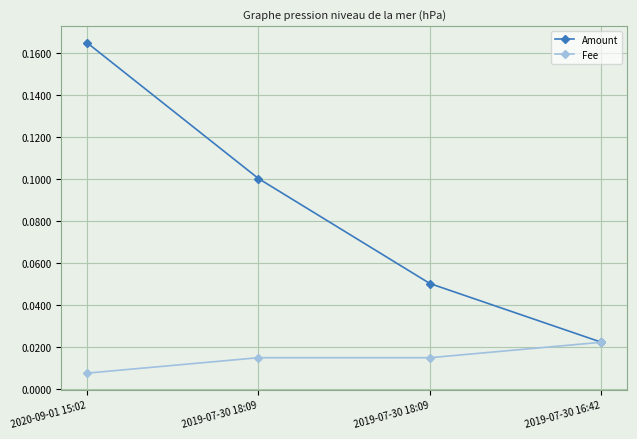

How many lines are shown in the chart?

2